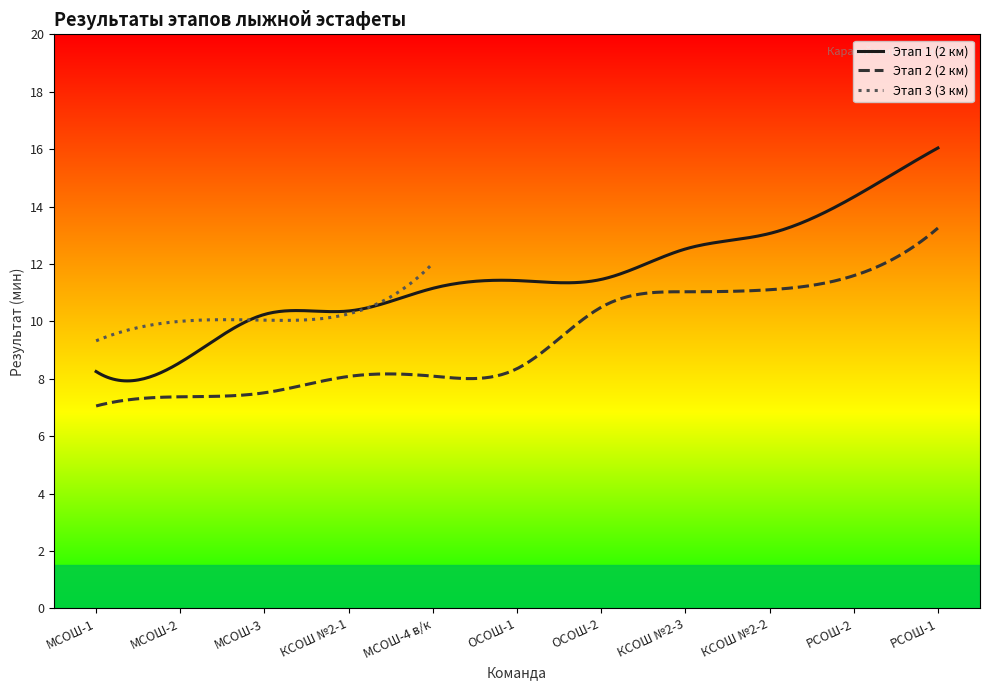

True or false: Этап 3 (3 км) has a value of 3.9 at КСОШ №2-1.

False